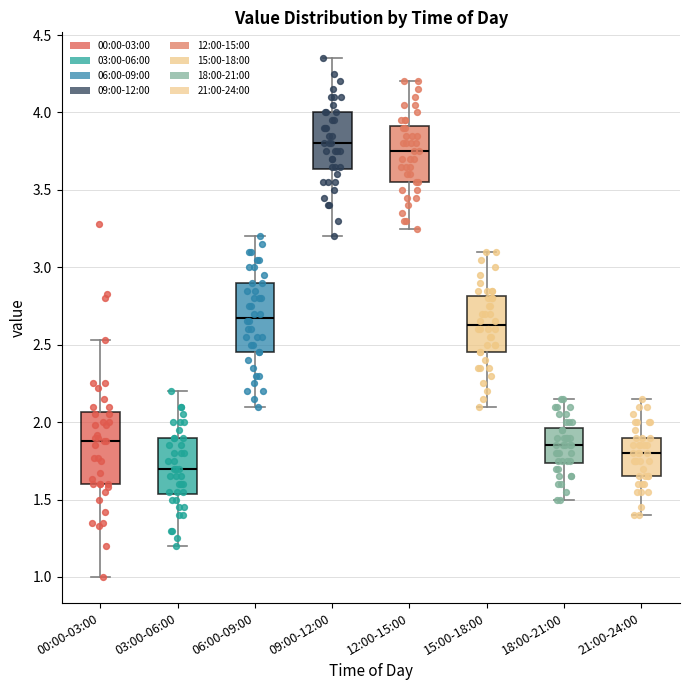

Where is the upper edge of the box for 18:00-21:00 on the y-axis? The values are not printed on the chart, so give them approximately, as read against the axis.

1.95